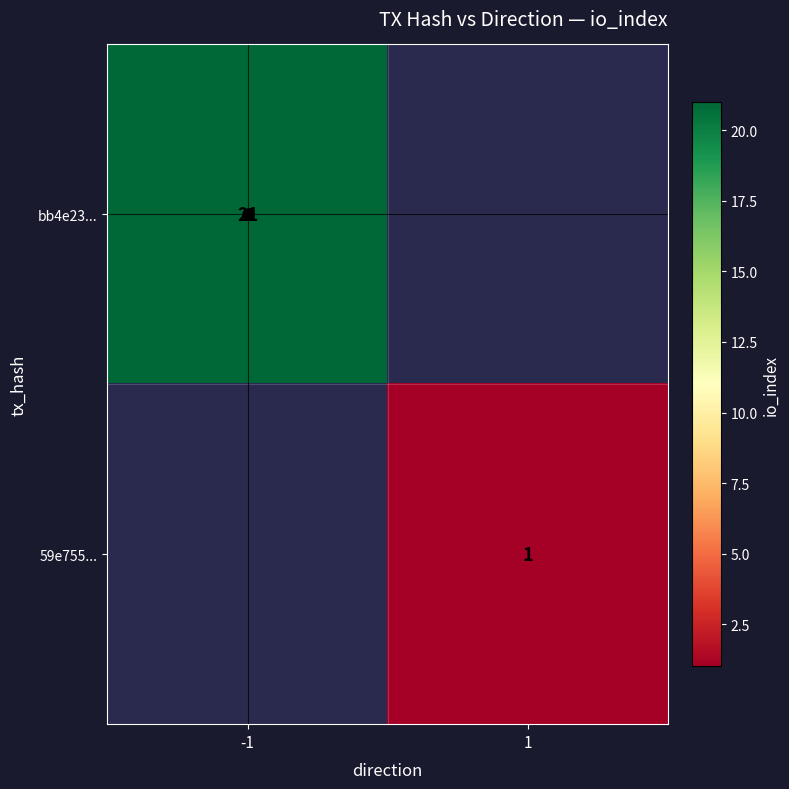

Between -1 and 1, which series saw the biggest shift?

bb4e23...